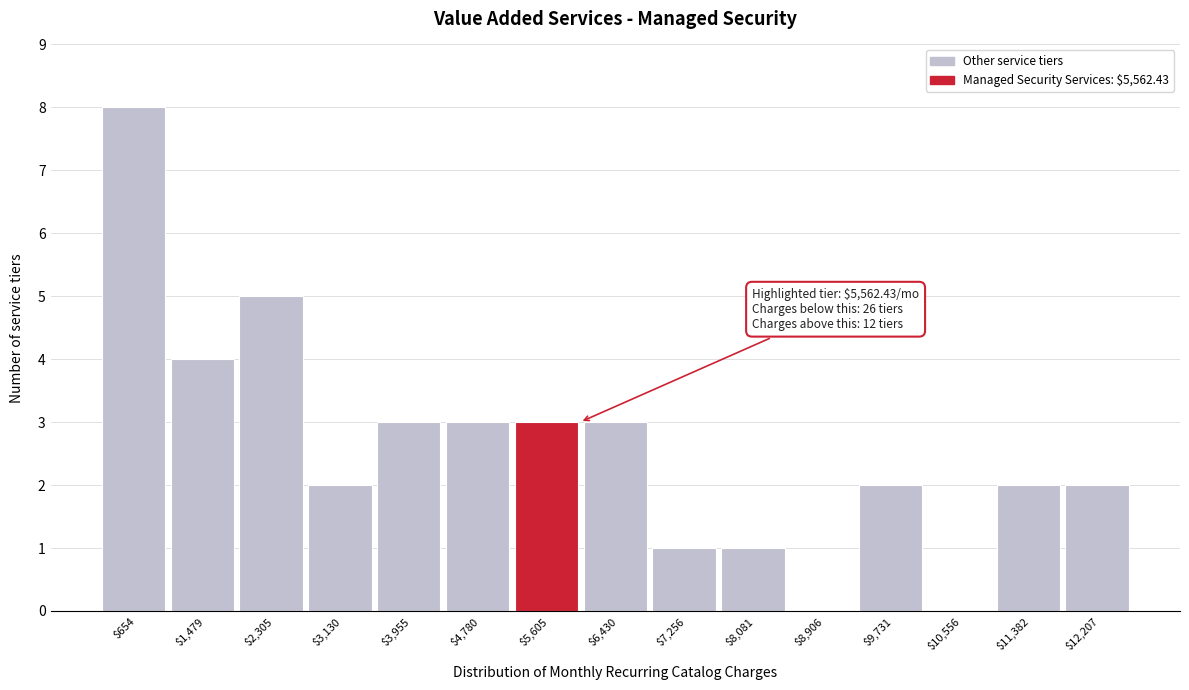

Over which range of the x-axis is the bar tallest?

200 to 1100